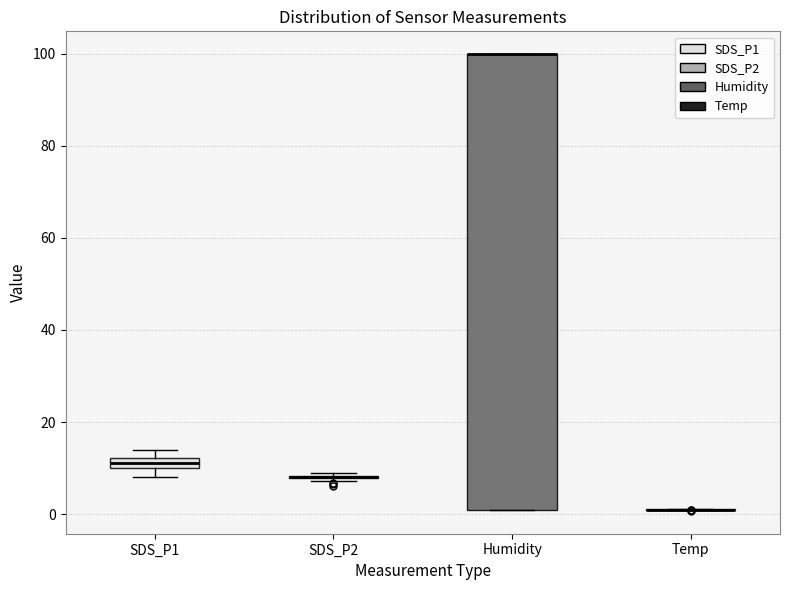

Which box is the tallest, from its lower edge to its upper edge?

Humidity